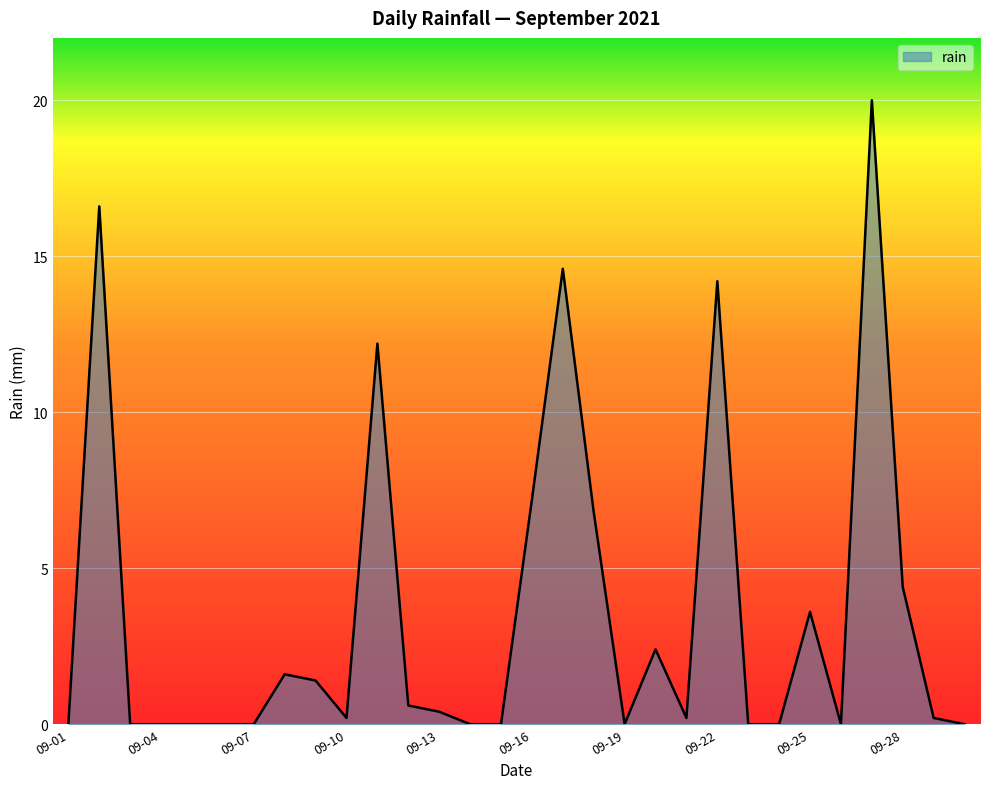

What is the greatest value displayed?

20.0